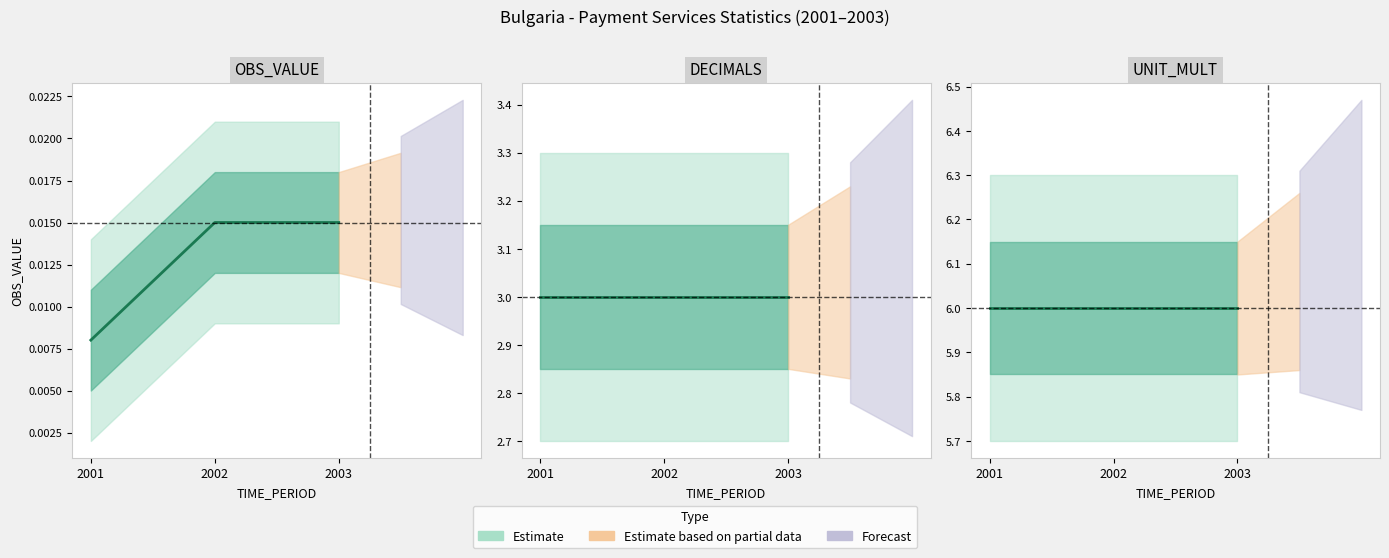

At 2001, list the series in order from smallest to largest.

OBS_VALUE, DECIMALS, UNIT_MULT